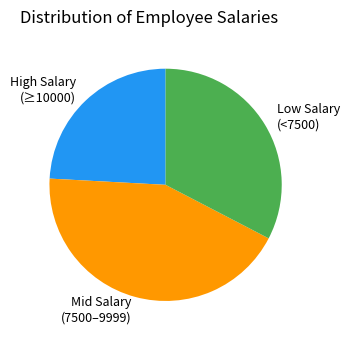

Does Mid Salary (7500–9999) represent more than half of the total?

No